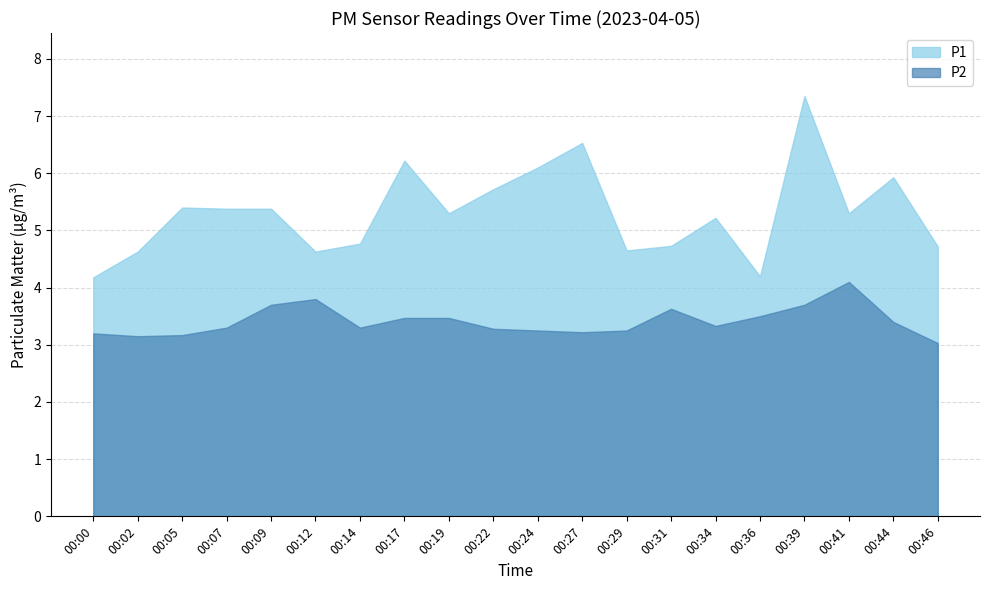

The P2 series shows 3.5 at 00:19. True or false?

True